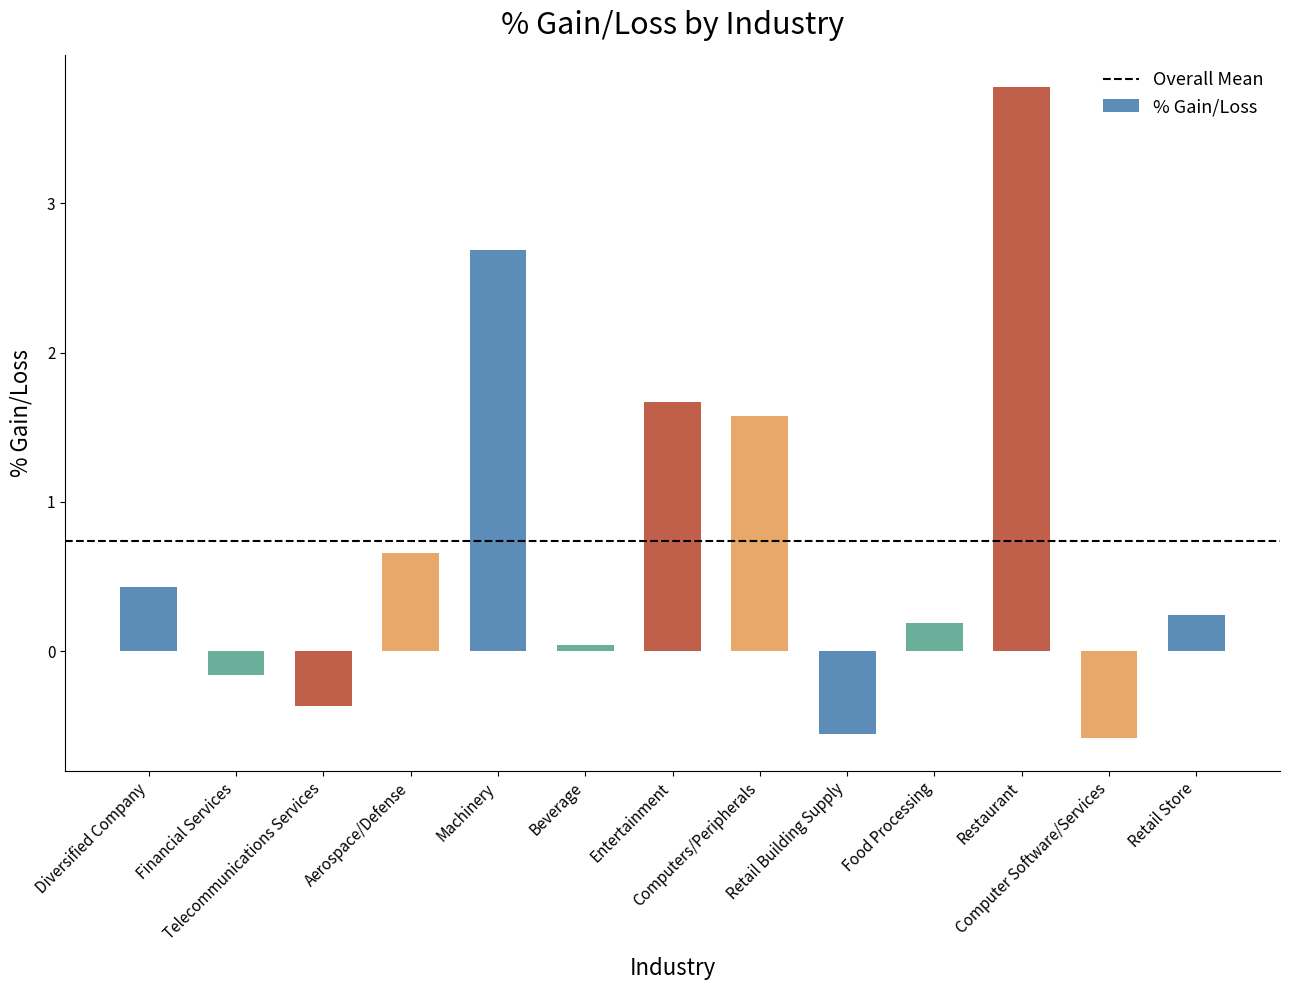

What is the sum of all values?

9.6